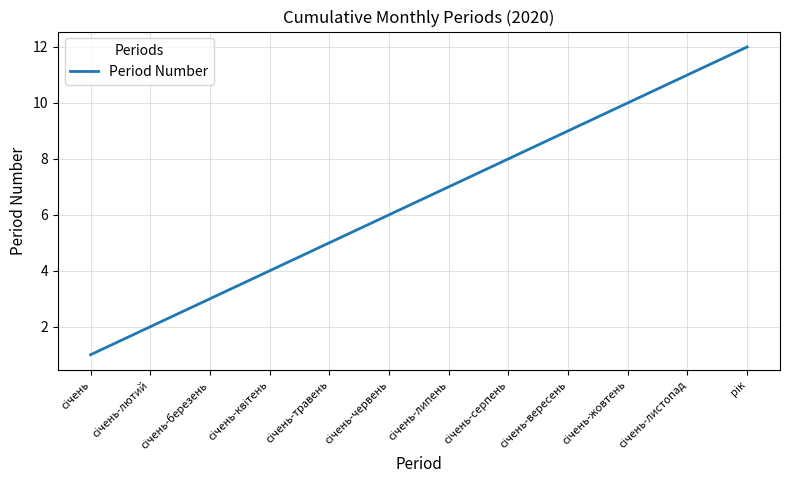

Does the chart have visible grid lines?

Yes